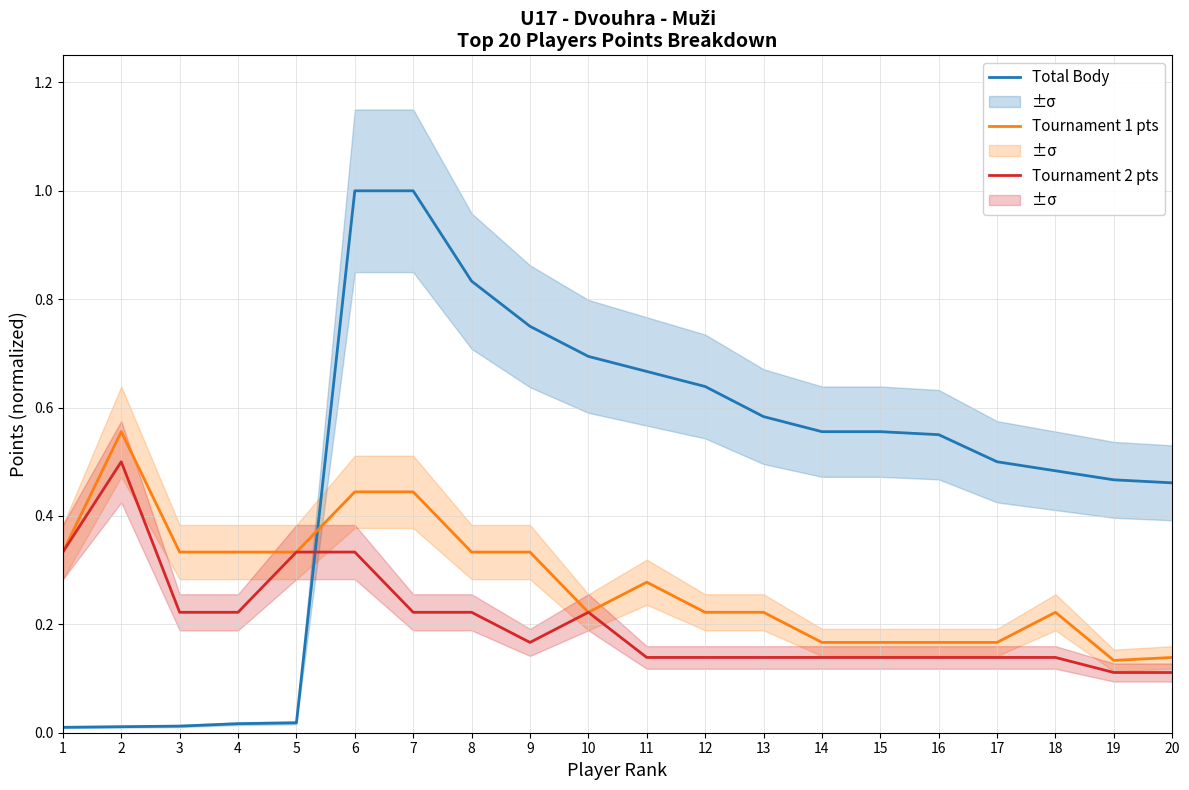

Which series changed the most between 7 and 13?

Total Body